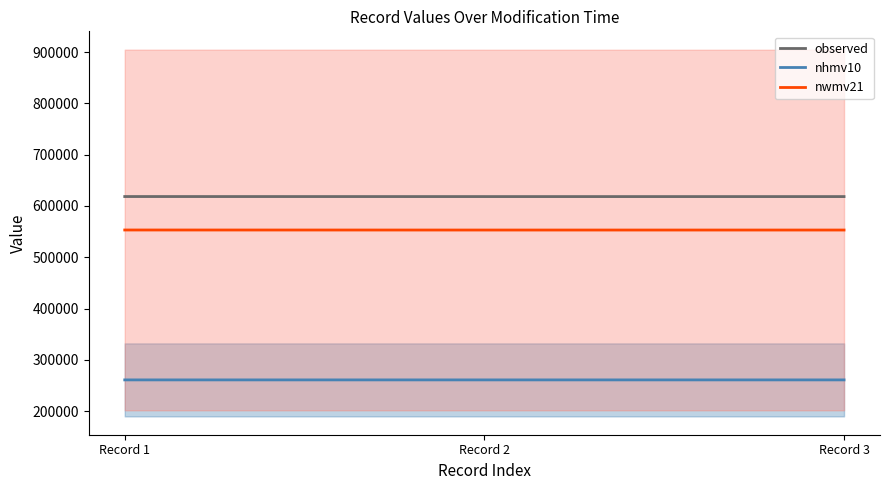

What is the difference between the maximum and minimum values in the observed series?

72.0